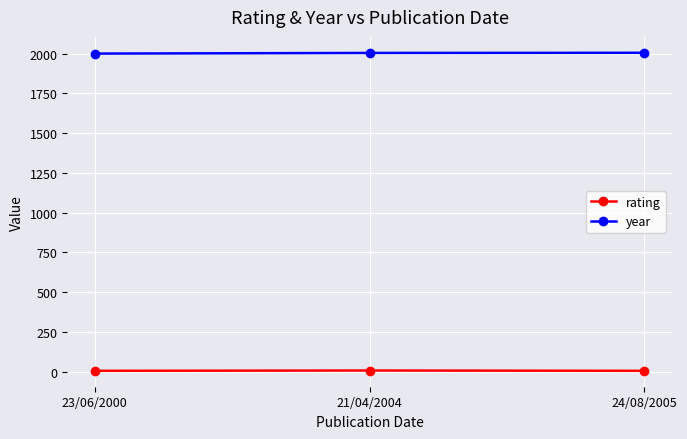

What position from the left is 23/06/2000?

1